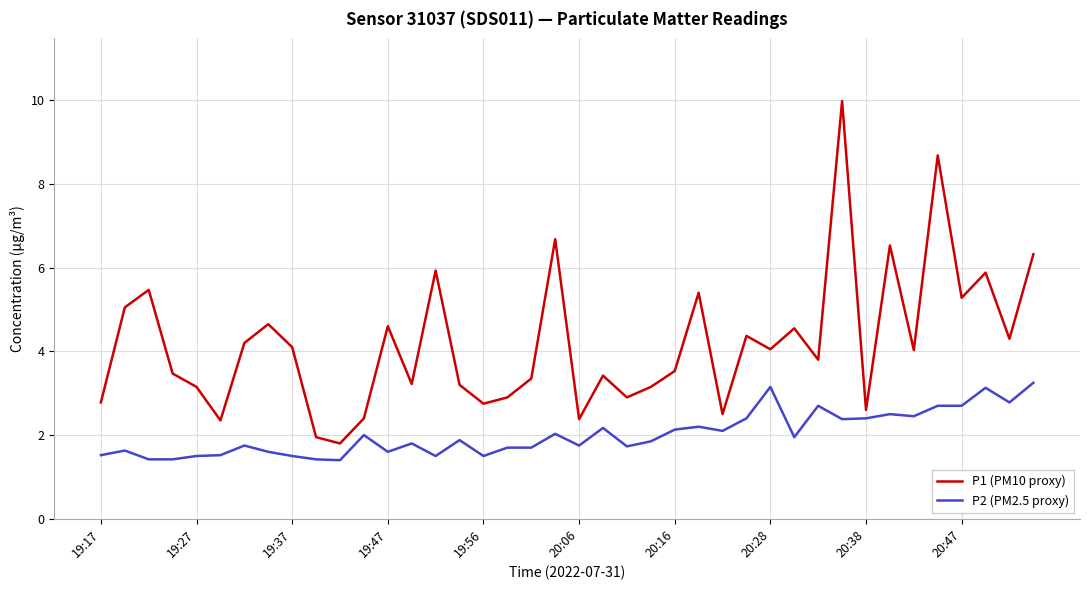

What is the greatest value displayed?

10.0